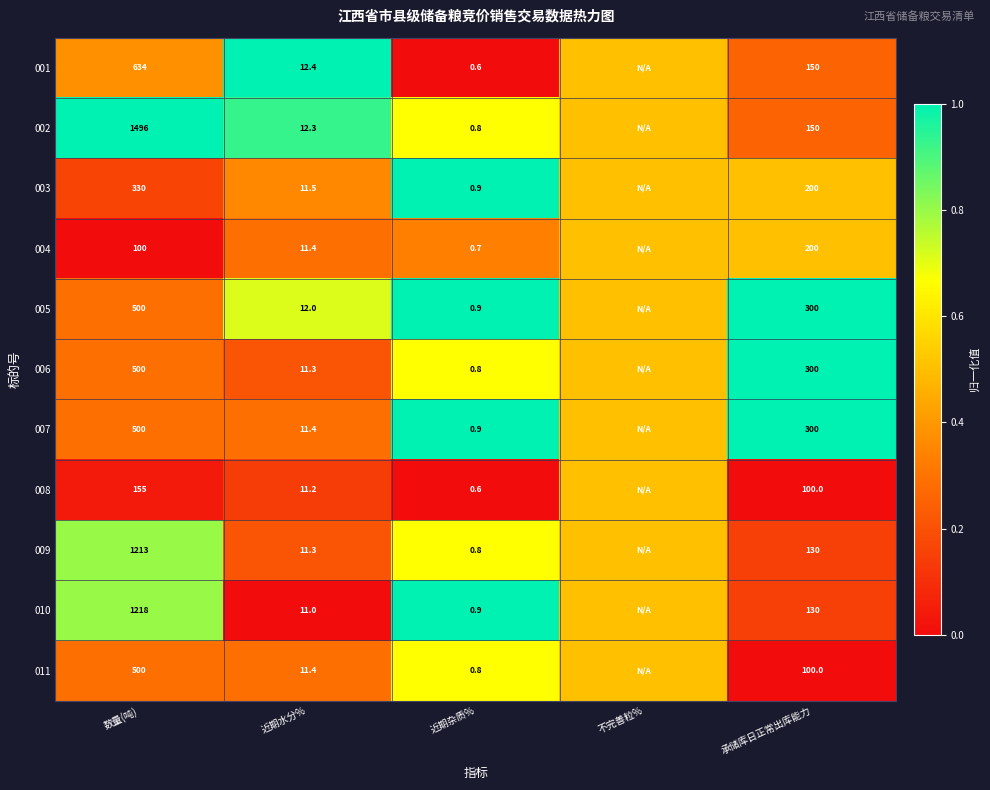

Which category has the lowest value across all series?

近期杂质%